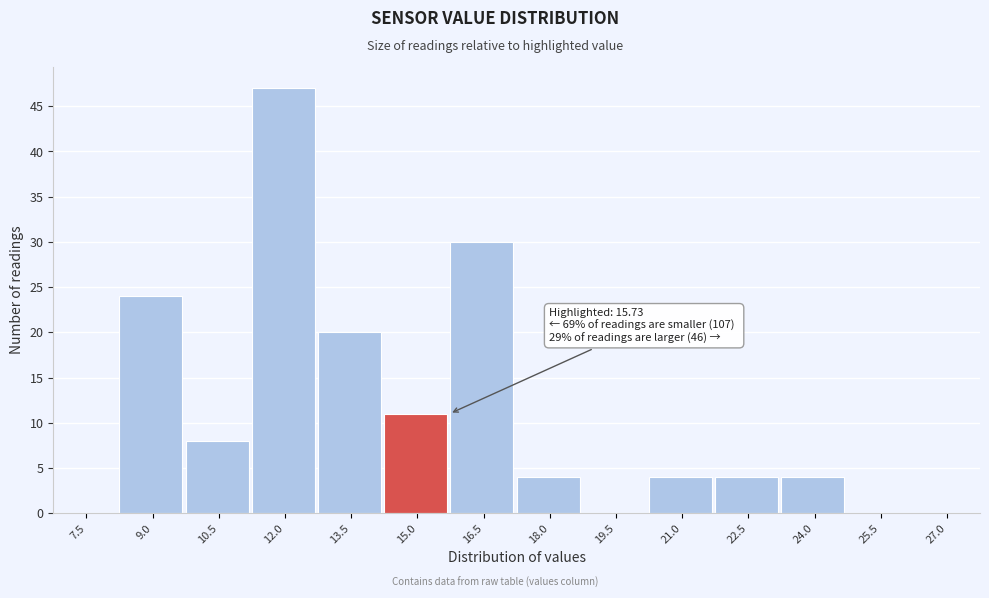

Reading right to left, list all the values displayed in this chart.

27.0=0	25.5=0	24.0=4	22.5=4	21.0=4	19.5=0	18.0=4	16.5=30	15.0=11	13.5=20	12.0=47	10.5=8	9.0=24	7.5=0